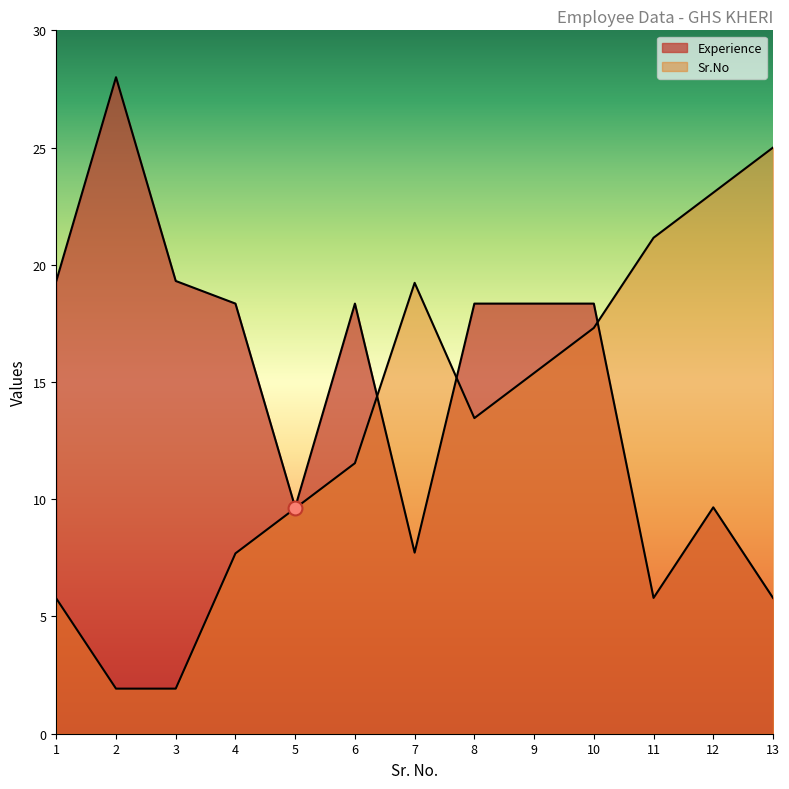

Read the Experience value at 9.

18.3